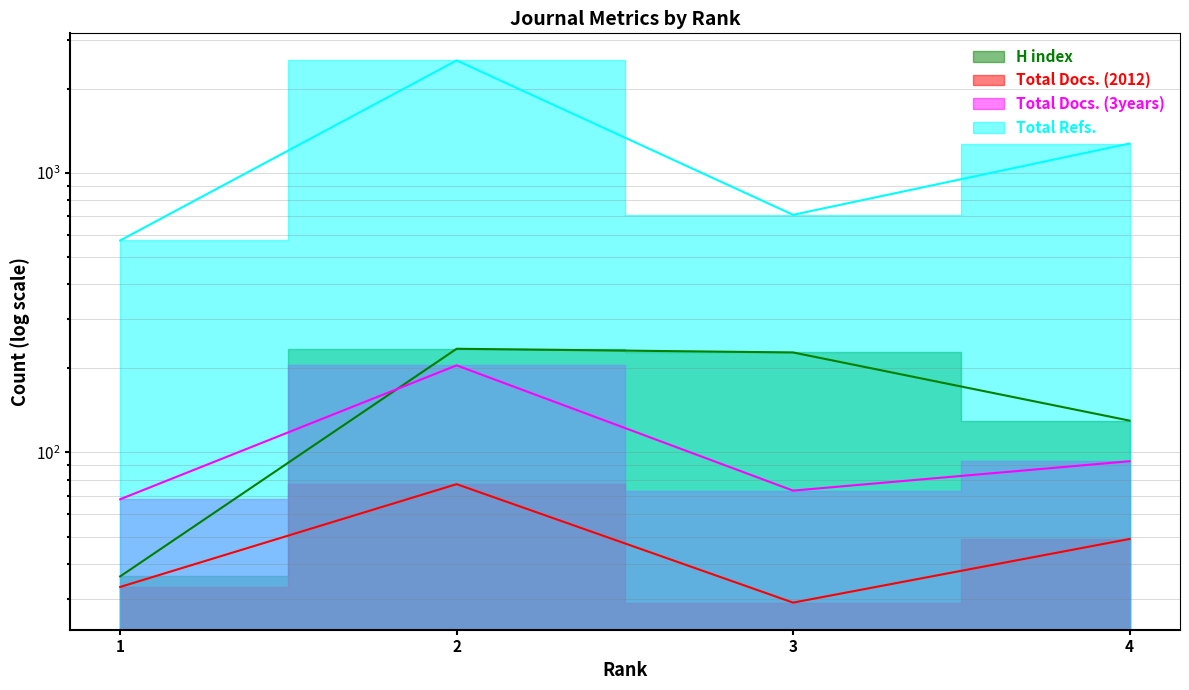

What is the total value across all series at 2?

3048